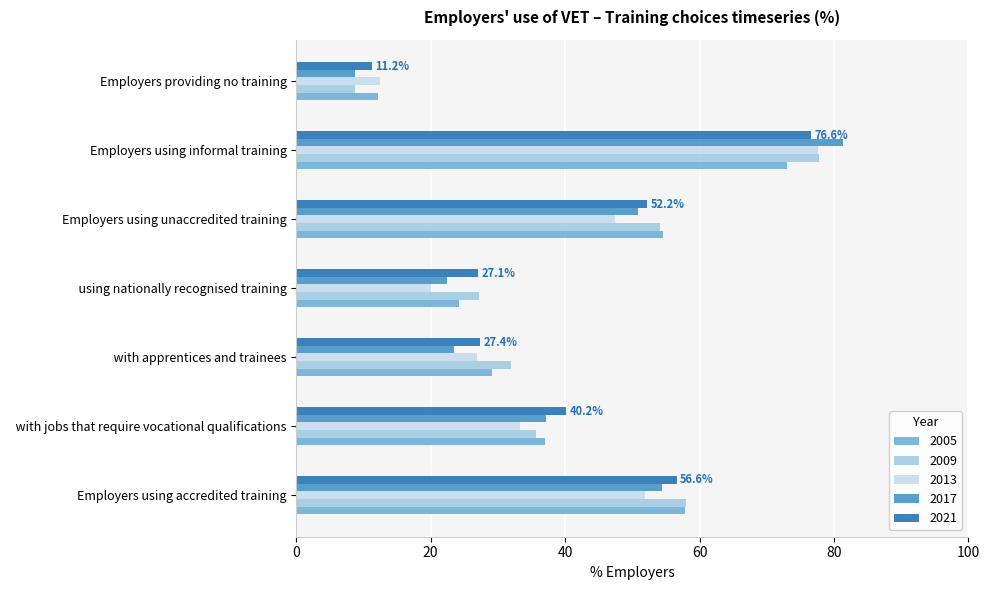

True or false: 2009 has a value of 58.0 at Employers using accredited training.

True